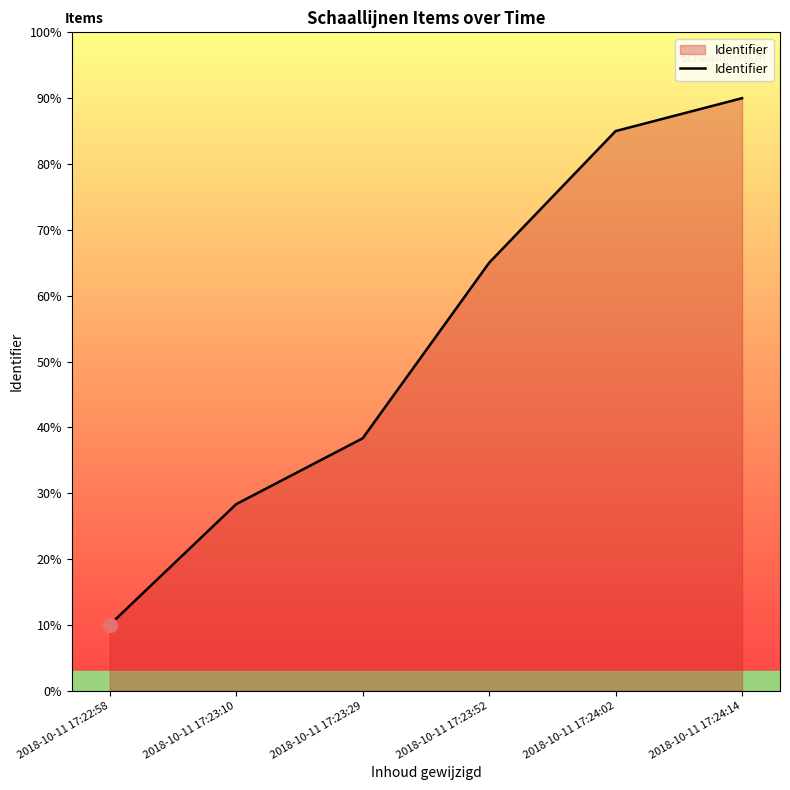

How many distinct data groups are displayed?

1